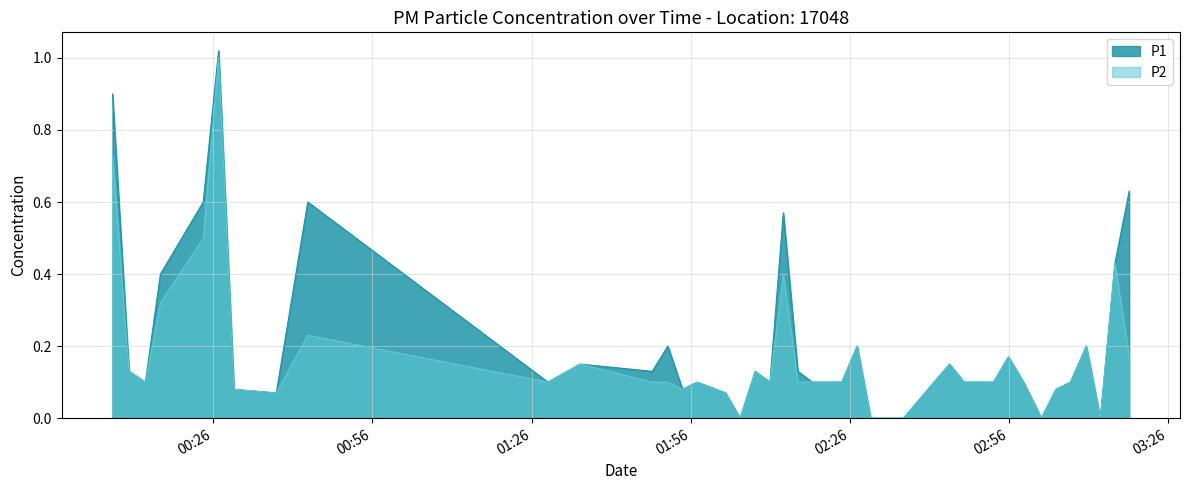

Which series has the widest spread of values?

P1